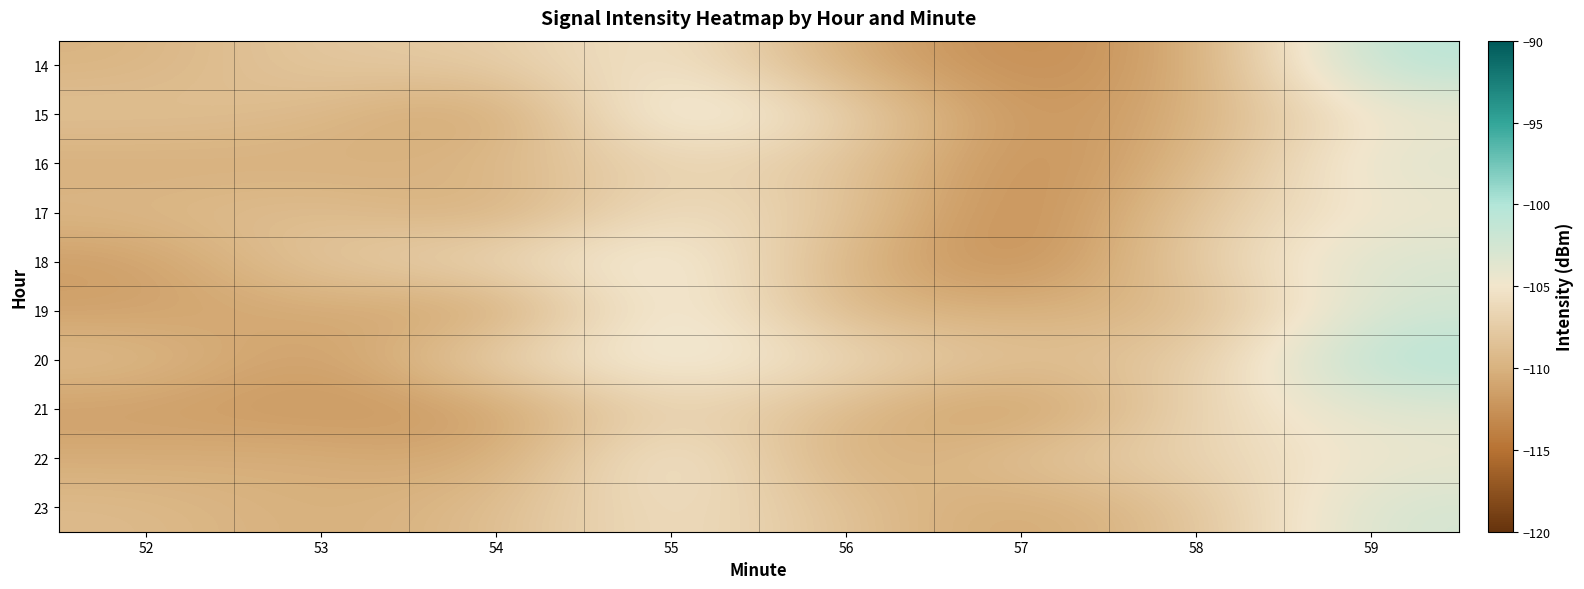

What is the difference between the highest and lowest values at 56?

5.2